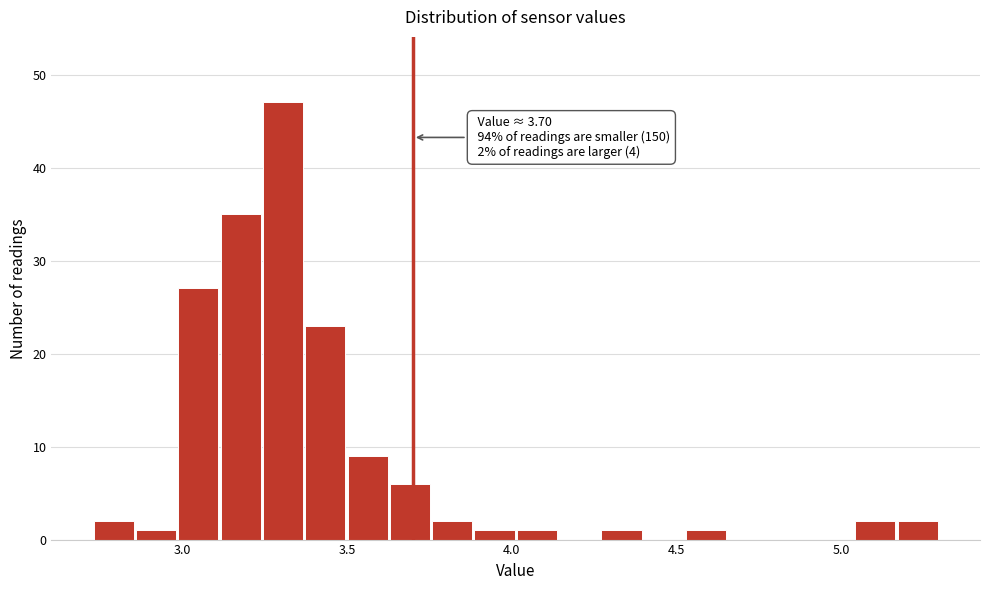

Read against the x-axis, roughly where is the centre of the tallest bar?

3.30